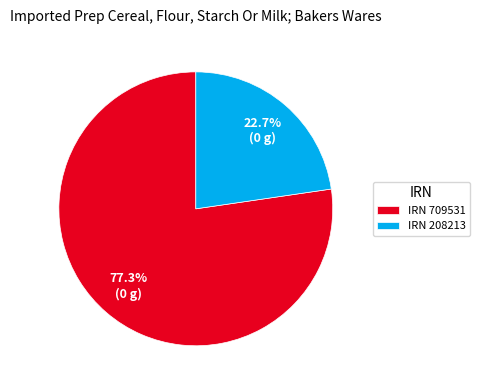

What is the total percentage of IRN 208213 and IRN 709531?

100.0%